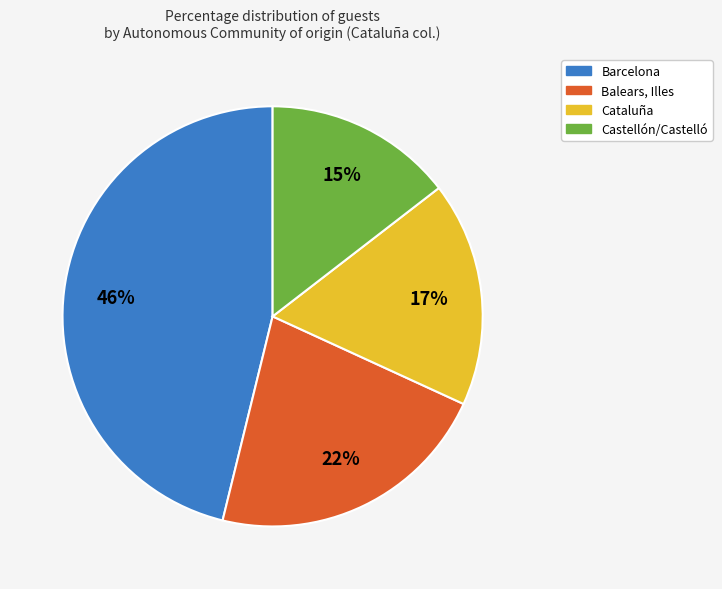

Does any single category account for the majority?

No